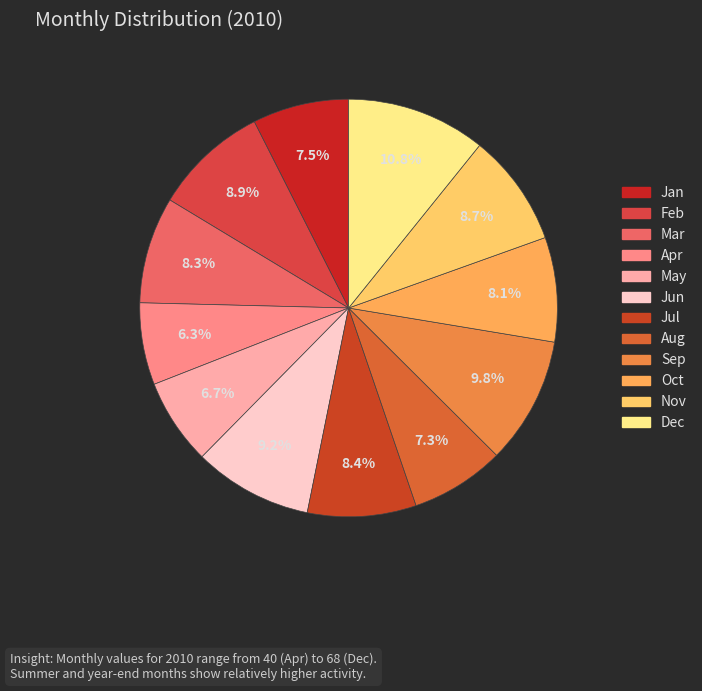

Count the number of slices in the pie.

12